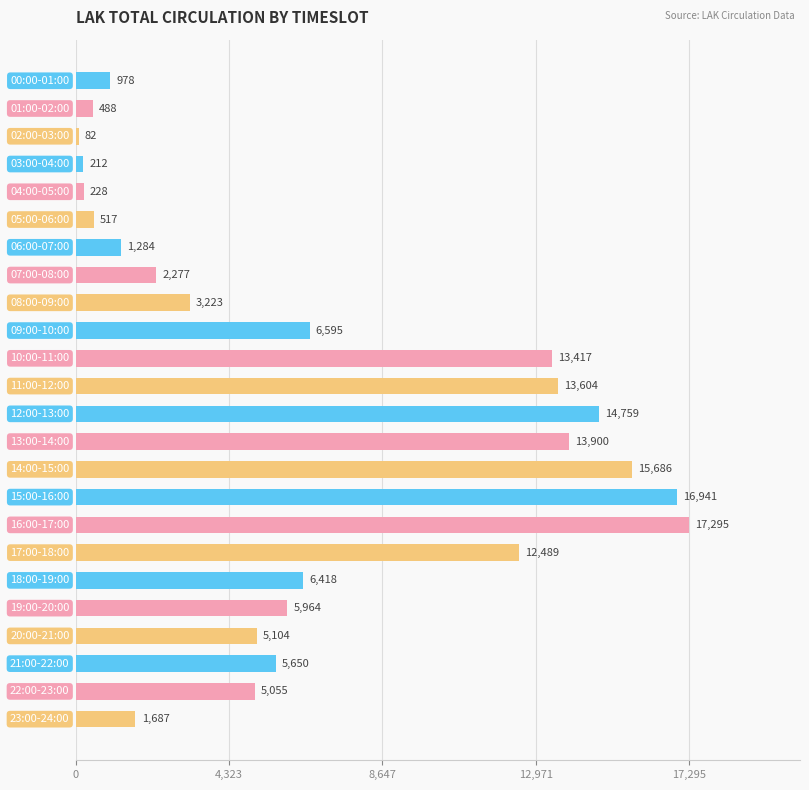

What is the maximum value shown in the chart?

17295